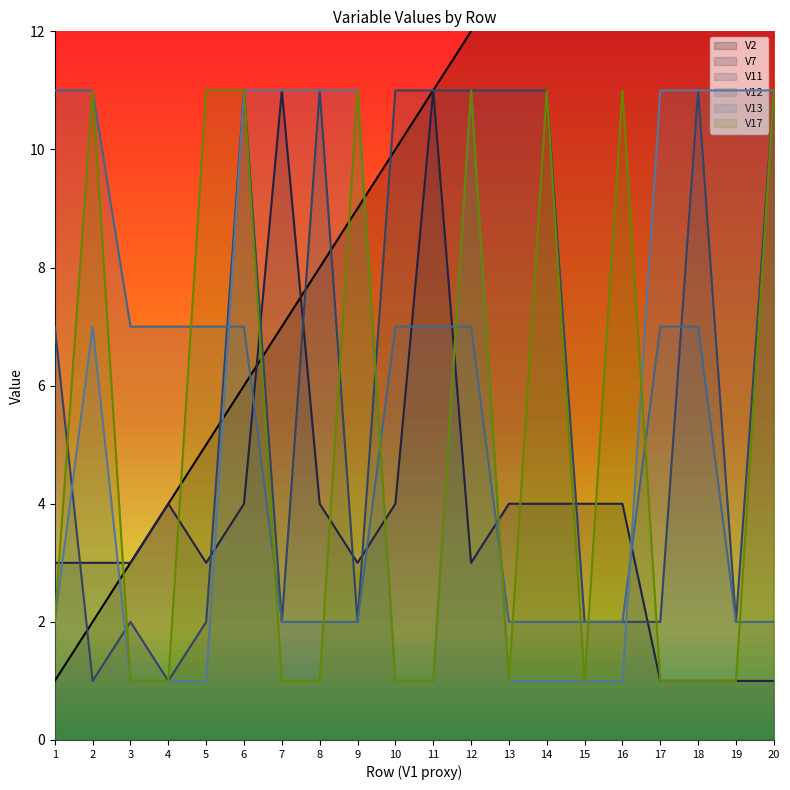

What is the difference between the maximum and second lowest values in the V17 series?

10